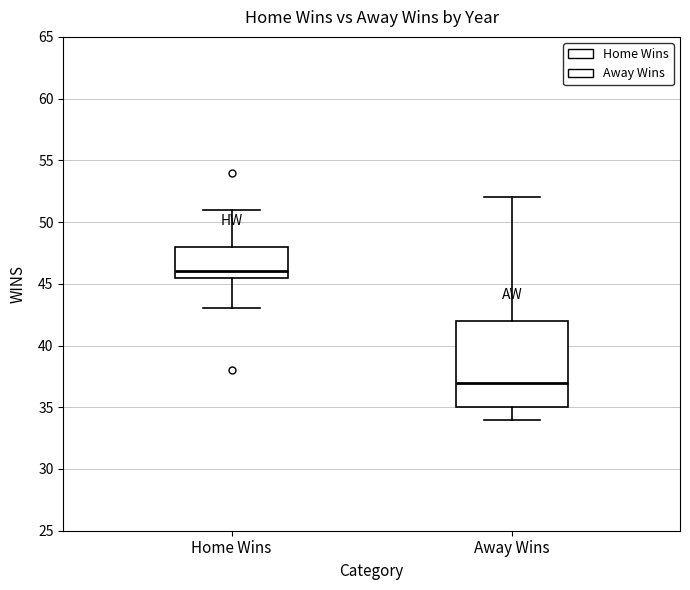

Which box's median line is the highest?

Home Wins